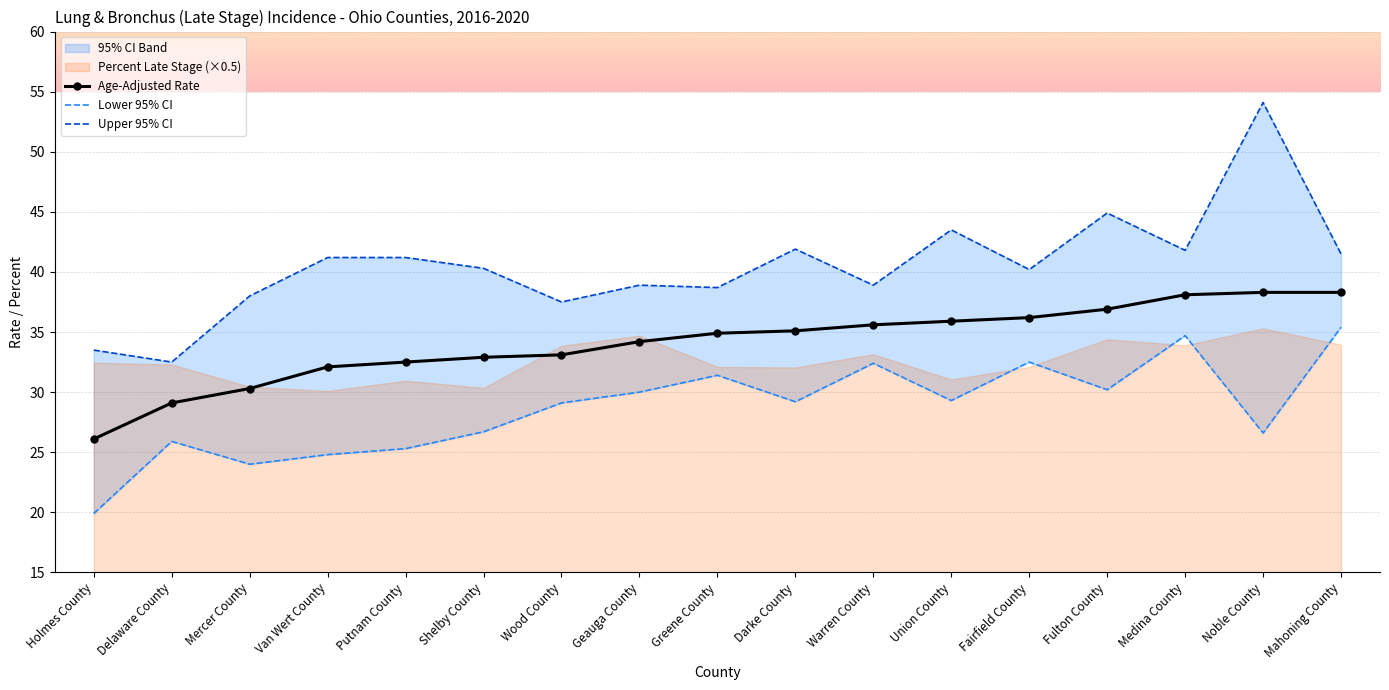

Reading left to right, what are all the values shown in this chart?

Age-Adjusted Rate: 26.1	29.1	30.3	32.1	32.5	32.9	33.1	34.2	34.9	35.1	35.6	35.9	36.2	36.9	38.1	38.3	38.3
Lower 95% CI: 19.9	25.9	24.0	24.8	25.3	26.7	29.1	30.0	31.4	29.2	32.4	29.3	32.5	30.2	34.7	26.6	35.4
Upper 95% CI: 33.5	32.5	38.0	41.2	41.2	40.3	37.5	38.9	38.7	41.9	38.9	43.5	40.2	44.9	41.8	54.1	41.5